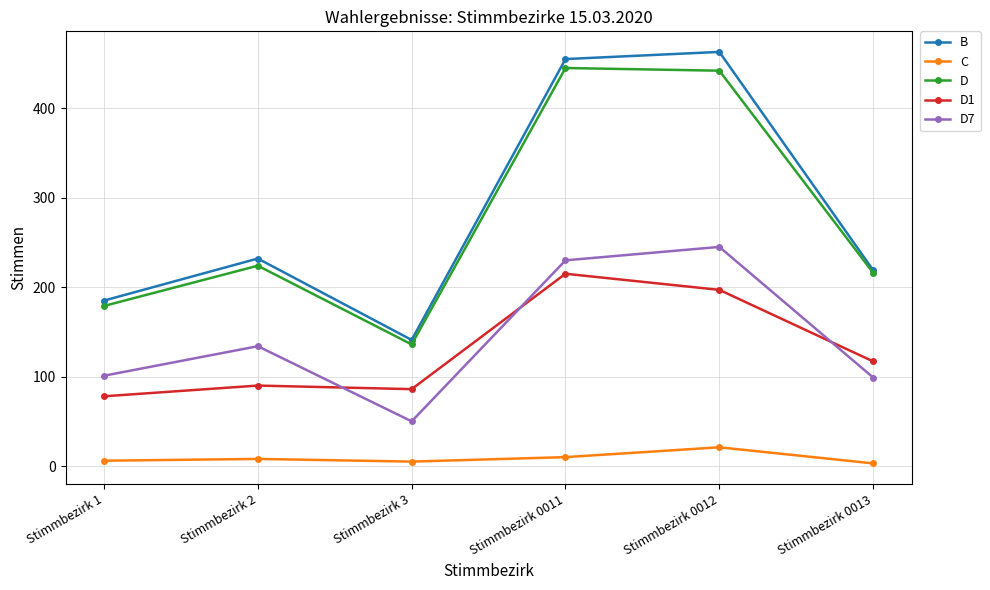

What is the spread (max minus min) of values at Stimmbezirk 0013?

216